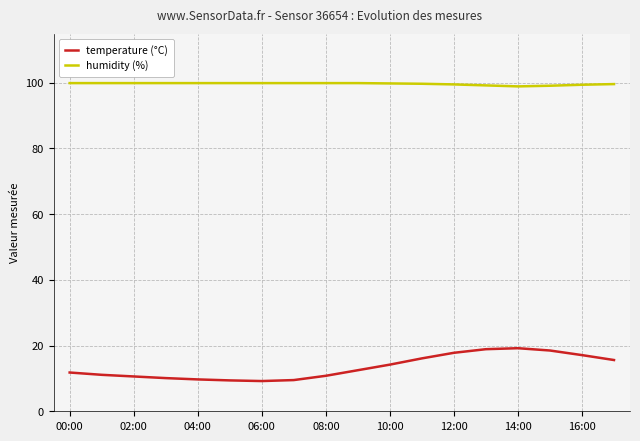

True or false: temperature (°C) and humidity (%) intersect in this chart.

False